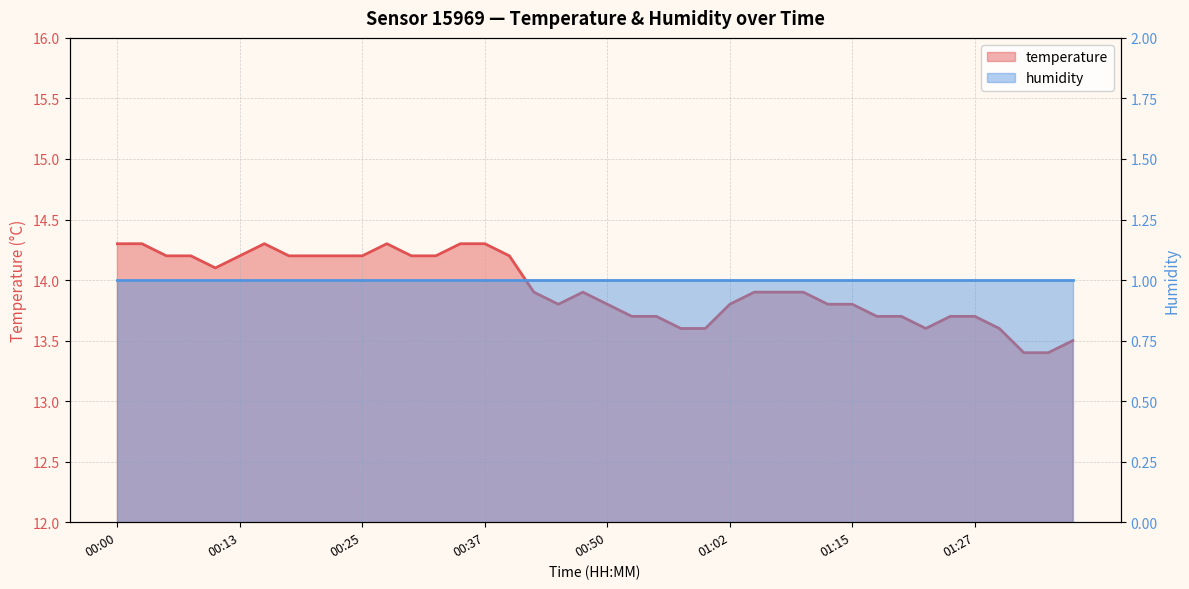

True or false: temperature has a value of 13.8 at 18.

True